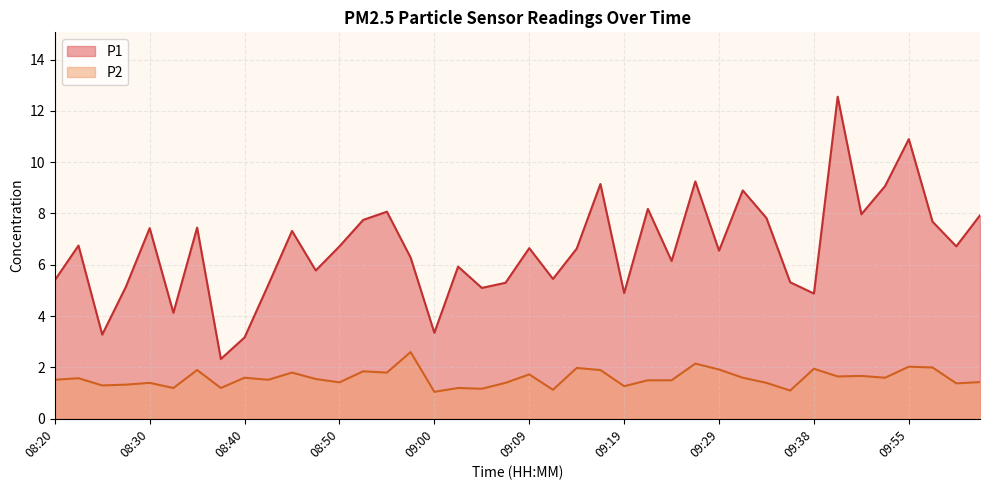

Reading left to right, list all the values displayed in this chart.

P1: 08:20=5.4	08:23=6.8	08:25=3.3	08:28=5.2	08:30=7.4	08:33=4.1	08:35=7.5	08:38=2.3	08:40=3.2	08:42=5.2	08:45=7.3	08:47=5.8	08:50=6.7	08:52=7.8	08:55=8.1	08:57=6.3	09:00=3.4	09:02=5.9	09:04=5.1	09:07=5.3	09:09=6.7	09:12=5.5	09:14=6.6	09:17=9.2	09:19=4.9	09:21=8.2	09:24=6.2	09:26=9.2	09:29=6.5	09:31=8.9	09:34=7.8	09:36=5.3	09:38=4.9	09:47=12.6	09:49=8.0	09:52=9.1	09:55=10.9	09:58=7.7	10:00=6.7	10:03=7.9
P2: 08:20=1.5	08:23=1.6	08:25=1.3	08:28=1.3	08:30=1.4	08:33=1.2	08:35=1.9	08:38=1.2	08:40=1.6	08:42=1.5	08:45=1.8	08:47=1.6	08:50=1.4	08:52=1.9	08:55=1.8	08:57=2.6	09:00=1.1	09:02=1.2	09:04=1.2	09:07=1.4	09:09=1.7	09:12=1.1	09:14=2.0	09:17=1.9	09:19=1.3	09:21=1.5	09:24=1.5	09:26=2.1	09:29=1.9	09:31=1.6	09:34=1.4	09:36=1.1	09:38=1.9	09:47=1.6	09:49=1.7	09:52=1.6	09:55=2.0	09:58=2.0	10:00=1.4	10:03=1.4